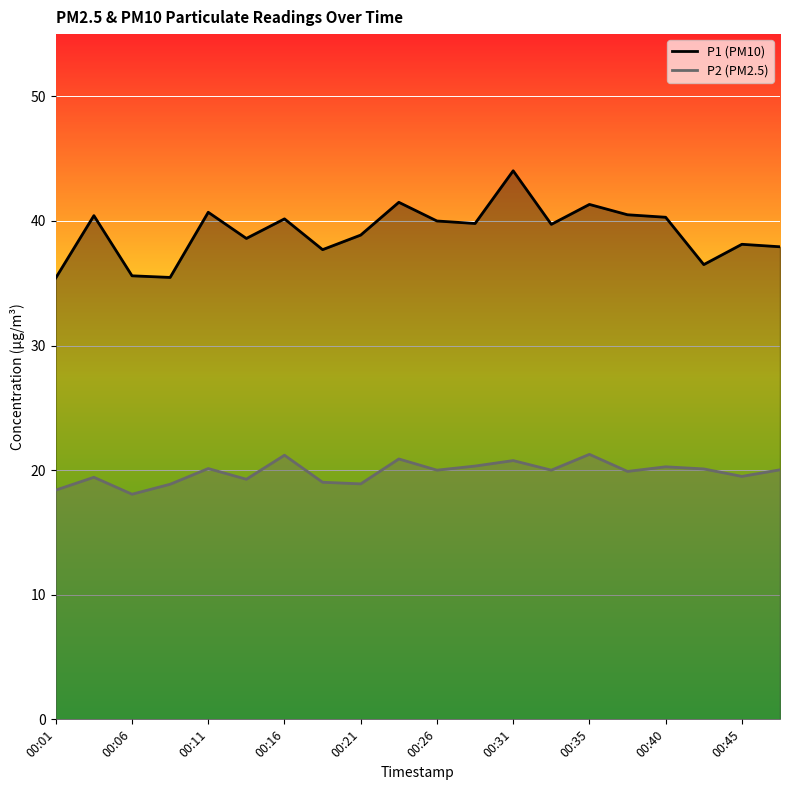

Which series changed the most between 00:43 and 00:48?

P1